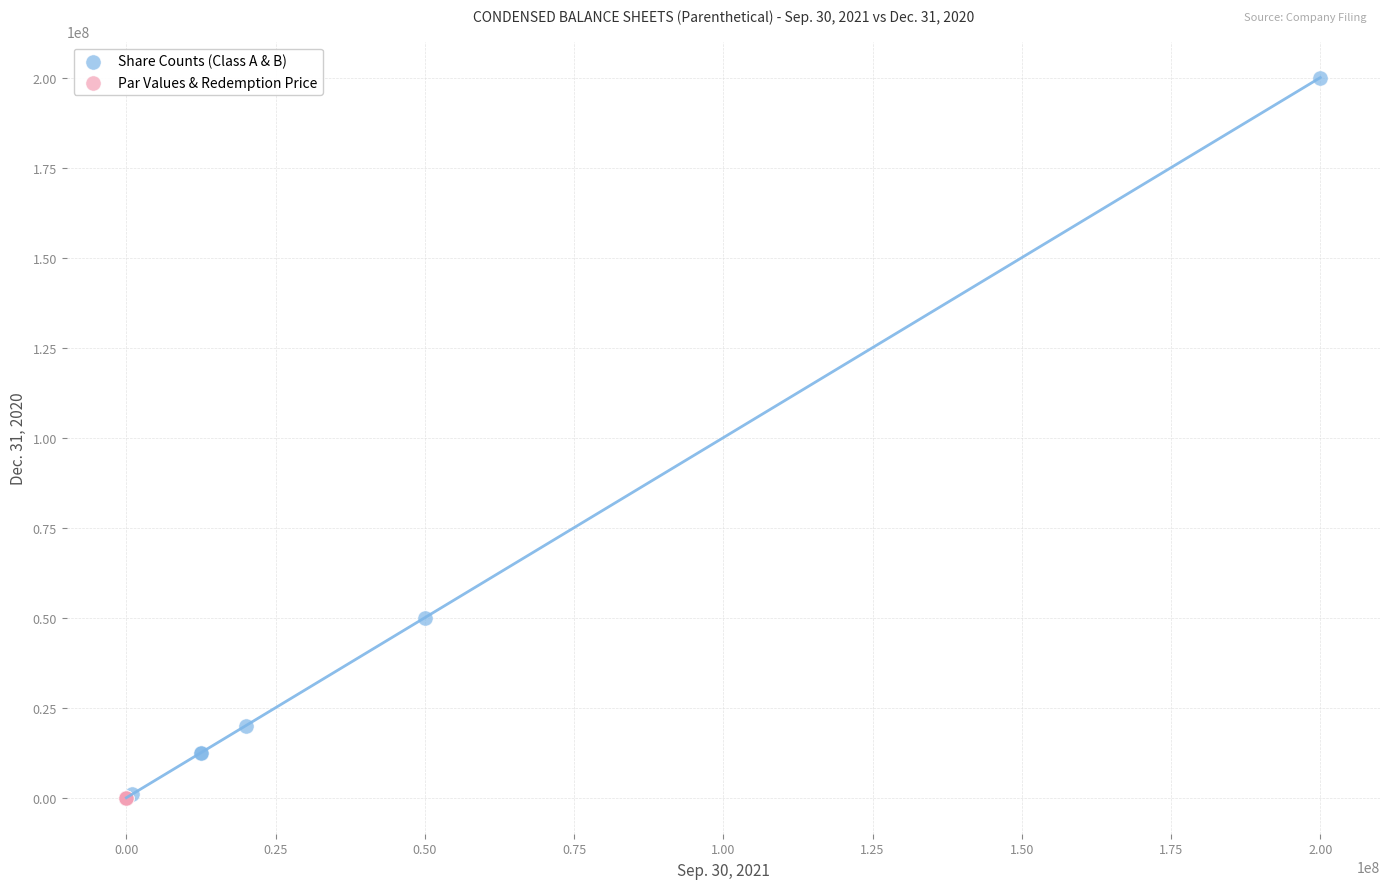

What are all the series names shown in the legend?

Share Counts (Class A & B), Par Values & Redemption Price